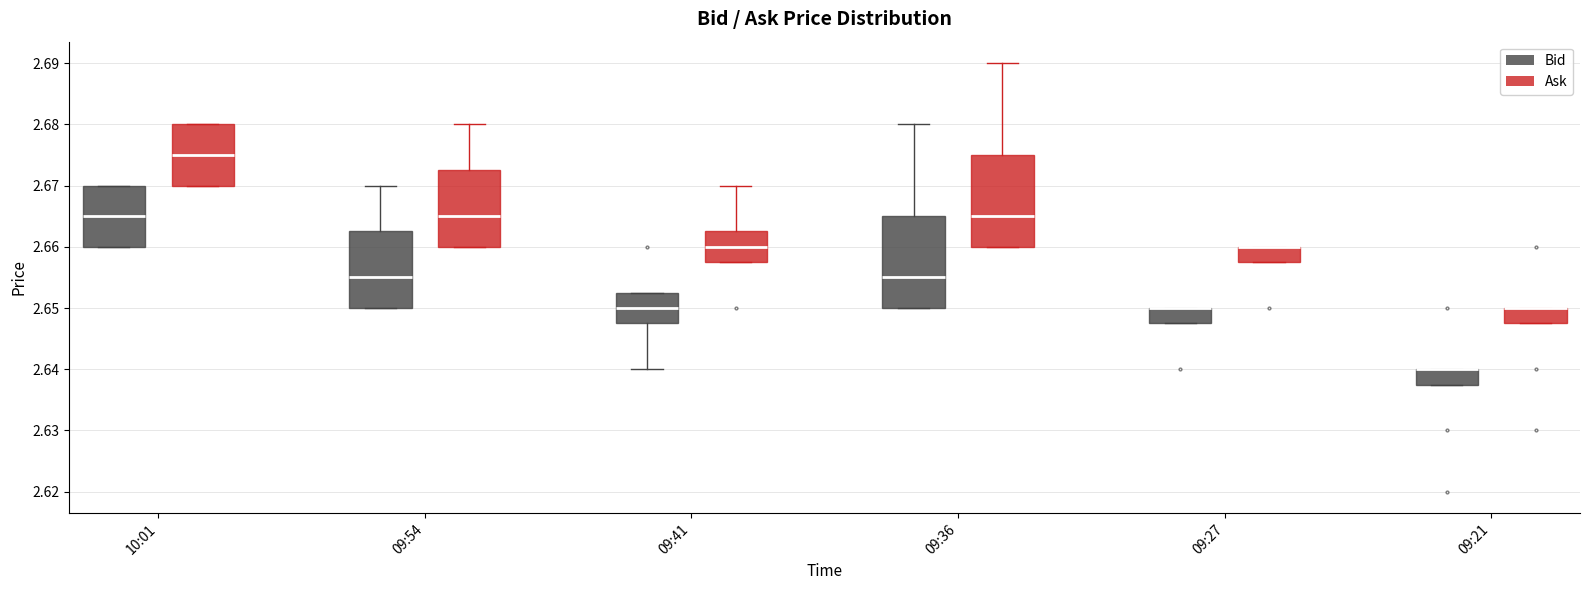

Reading left to right, read every box against the y-axis: the position of its median line, the range the box covers, and the ends of its whiskers. The values are not printed on the chart, so give them approximately, as read against the axis.

10:01 (Bid): median 2.665, box 2.660 to 2.670, whiskers 2.660 to 2.670
10:01 (Ask): median 2.675, box 2.670 to 2.680, whiskers 2.670 to 2.680
09:54 (Bid): median 2.655, box 2.650 to 2.663, whiskers 2.650 to 2.670
09:54 (Ask): median 2.665, box 2.660 to 2.673, whiskers 2.660 to 2.680
09:41 (Bid): median 2.650, box 2.648 to 2.653, whiskers 2.640 to 2.653
09:41 (Ask): median 2.660, box 2.658 to 2.663, whiskers 2.658 to 2.670
09:36 (Bid): median 2.655, box 2.650 to 2.665, whiskers 2.650 to 2.680
09:36 (Ask): median 2.665, box 2.660 to 2.675, whiskers 2.660 to 2.690
09:27 (Bid): median 2.650 (drawn on the box's upper edge), box 2.648 to 2.650, whiskers 2.648 to 2.650
09:27 (Ask): median 2.660 (drawn on the box's upper edge), box 2.658 to 2.660, whiskers 2.658 to 2.660
09:21 (Bid): median 2.640 (drawn on the box's upper edge), box 2.638 to 2.640, whiskers 2.638 to 2.640
09:21 (Ask): median 2.650 (drawn on the box's upper edge), box 2.648 to 2.650, whiskers 2.648 to 2.650